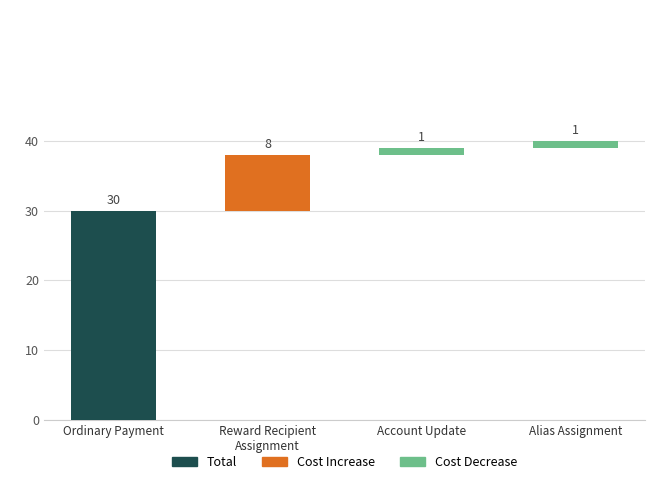

What is the label of the 4th bar from the left?

Alias Assignment